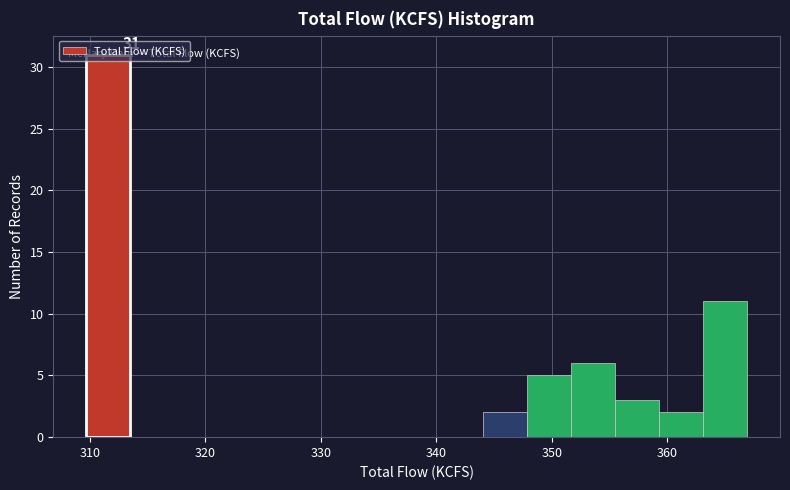

Around what value on the x-axis is the tallest bar? Give the approximate position of its centre, as read against the axis.

312